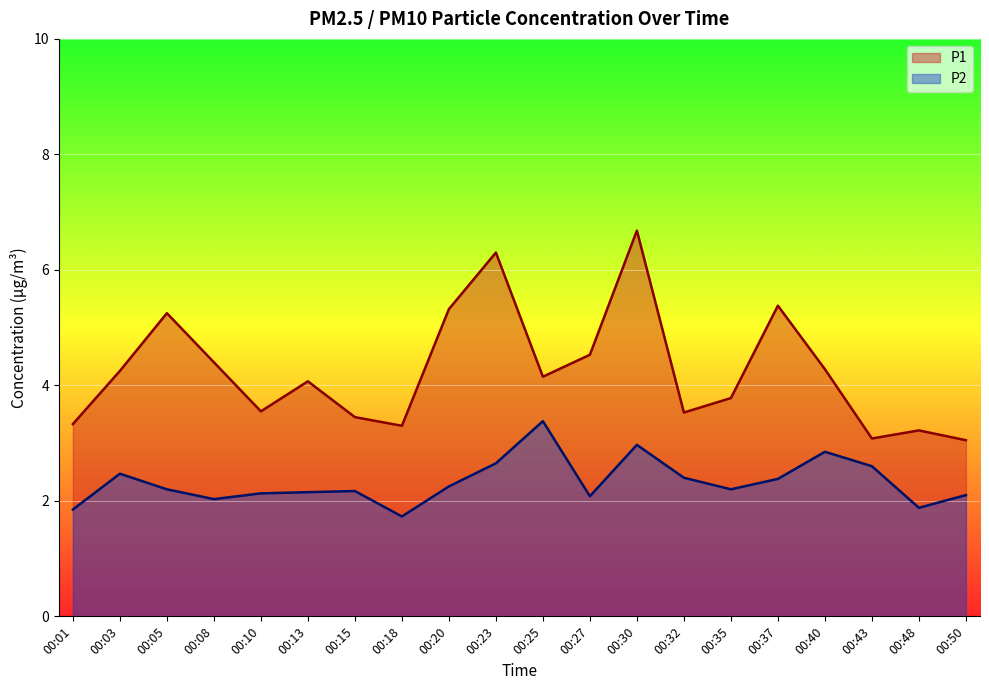

What is the highest value of the P2 series?

3.4